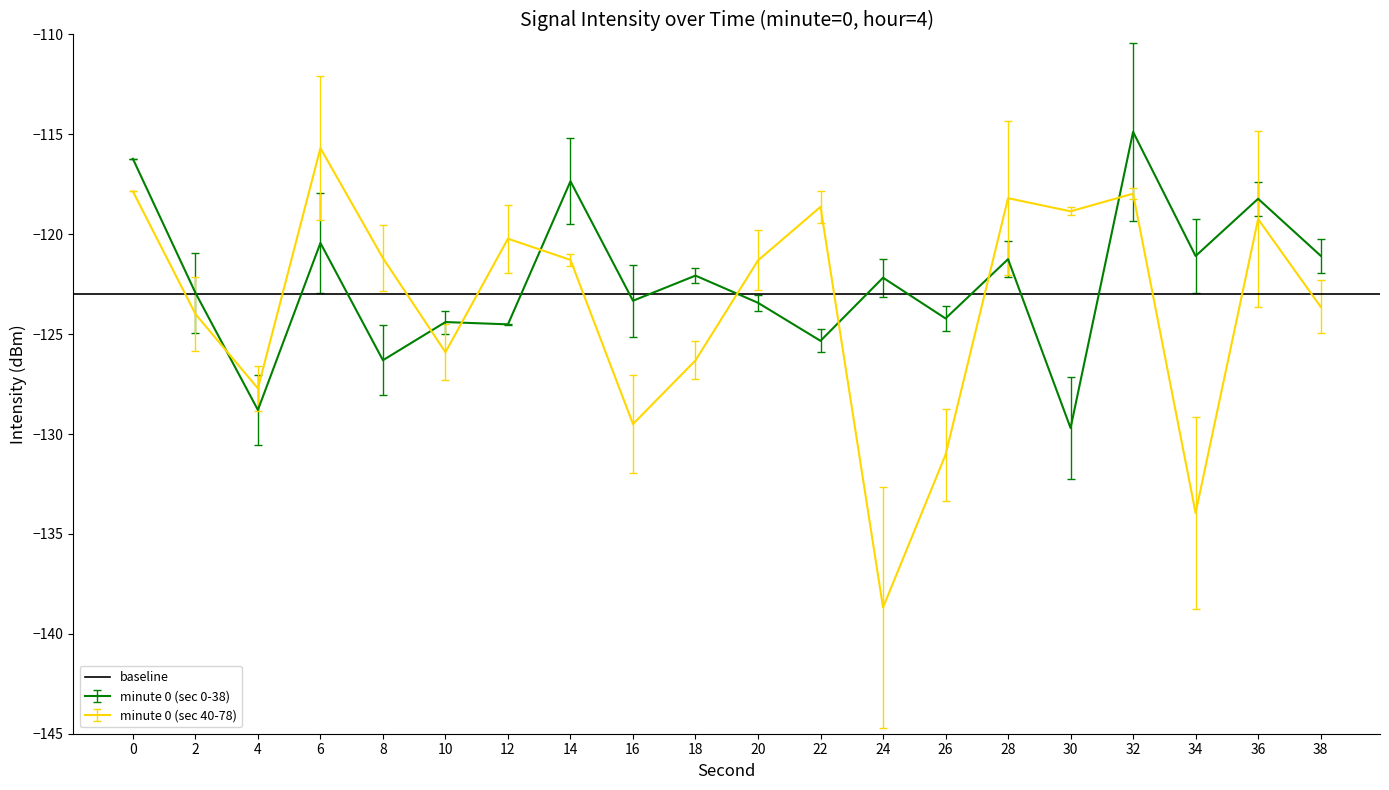

The value of minute 0 (sec 40-78) at 10 is -214.6. True or false?

False